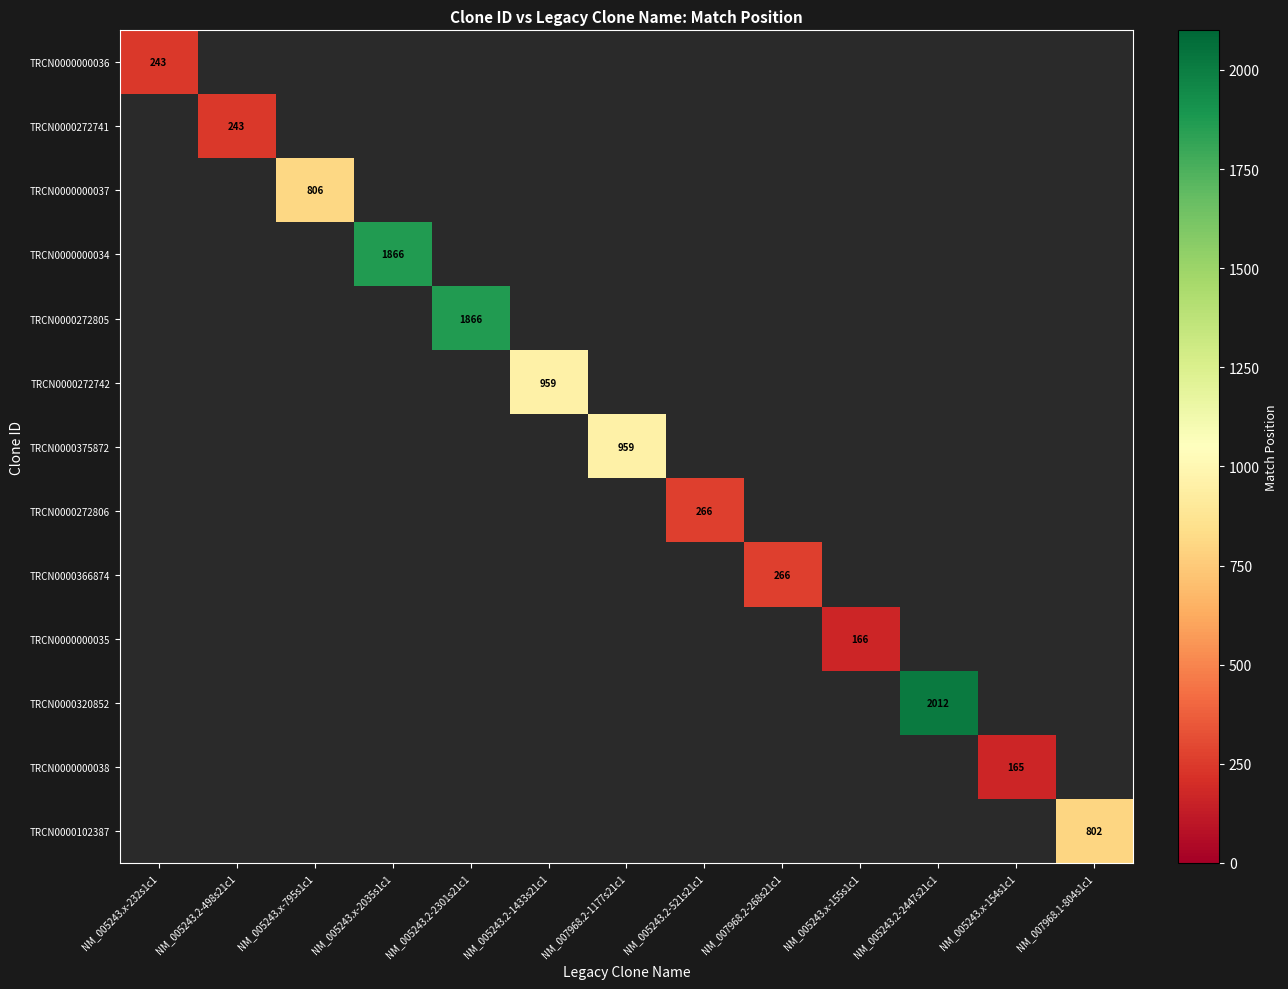

How many distinct data groups are displayed?

13